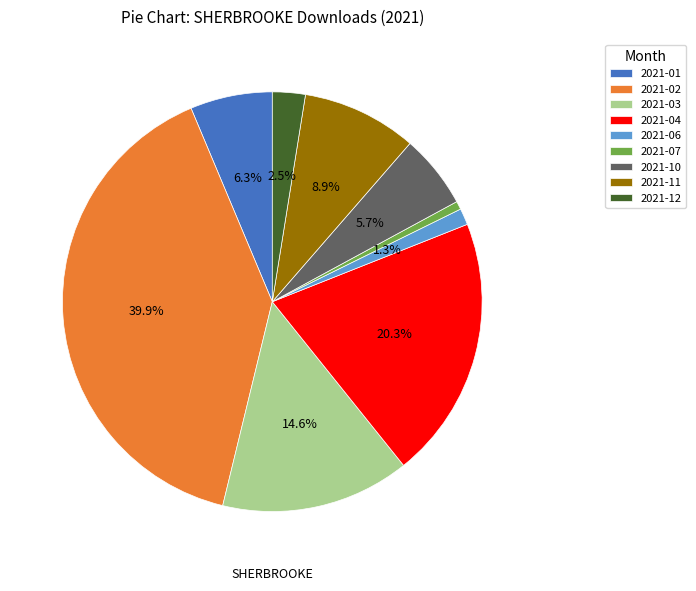

Rank the categories by value from highest to lowest.

2021-02, 2021-04, 2021-03, 2021-11, 2021-01, 2021-10, 2021-12, 2021-06, 2021-07